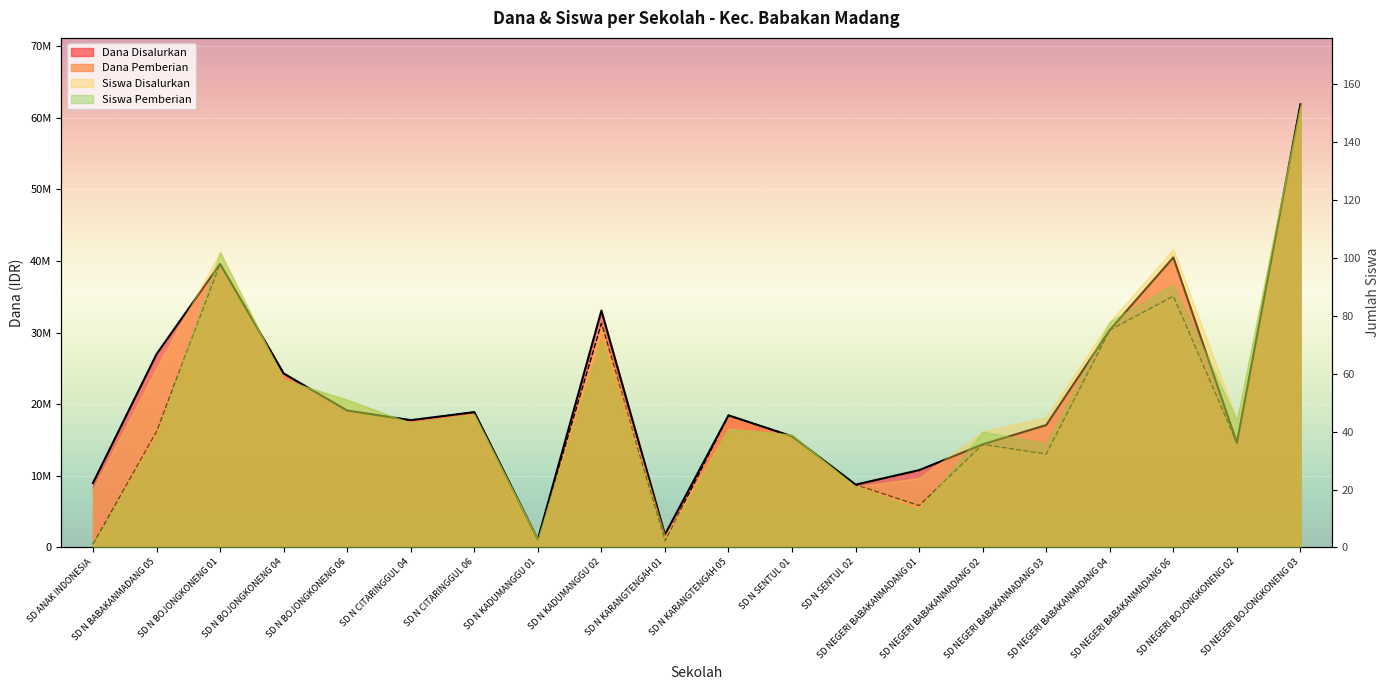

How many interior local valleys does the Dana Disalurkan series have?

5